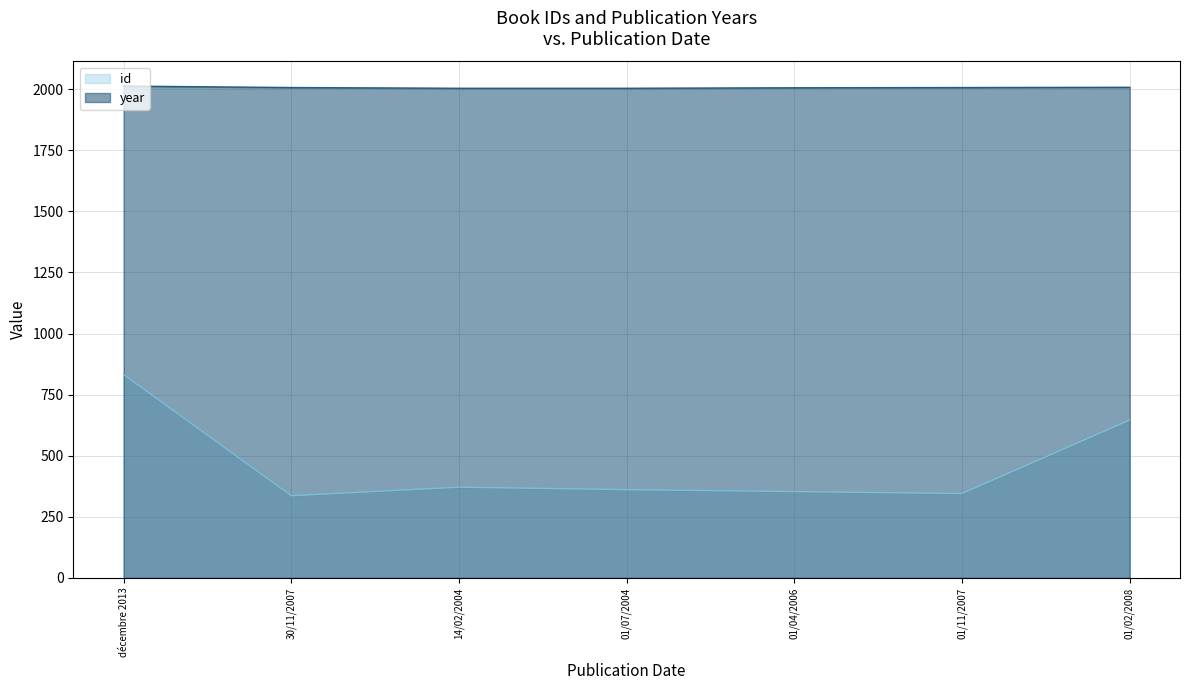

What is the difference between the id values at 30/11/2007 and 01/11/2007?

9